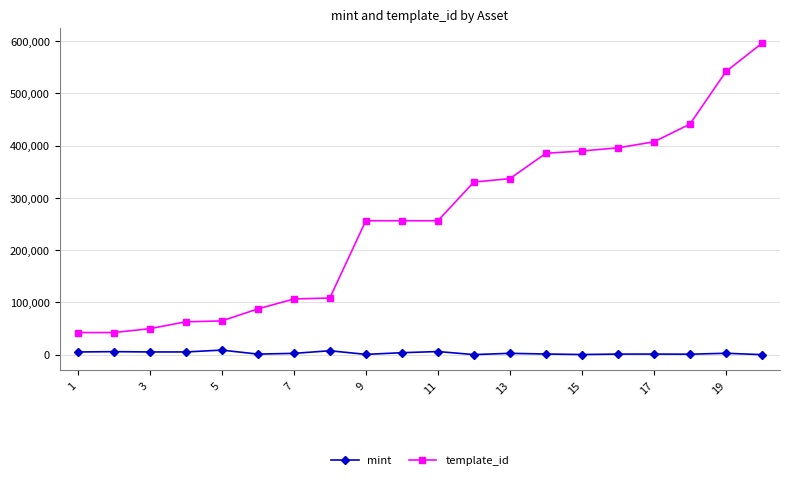

Which series has the largest range (max minus min)?

template_id